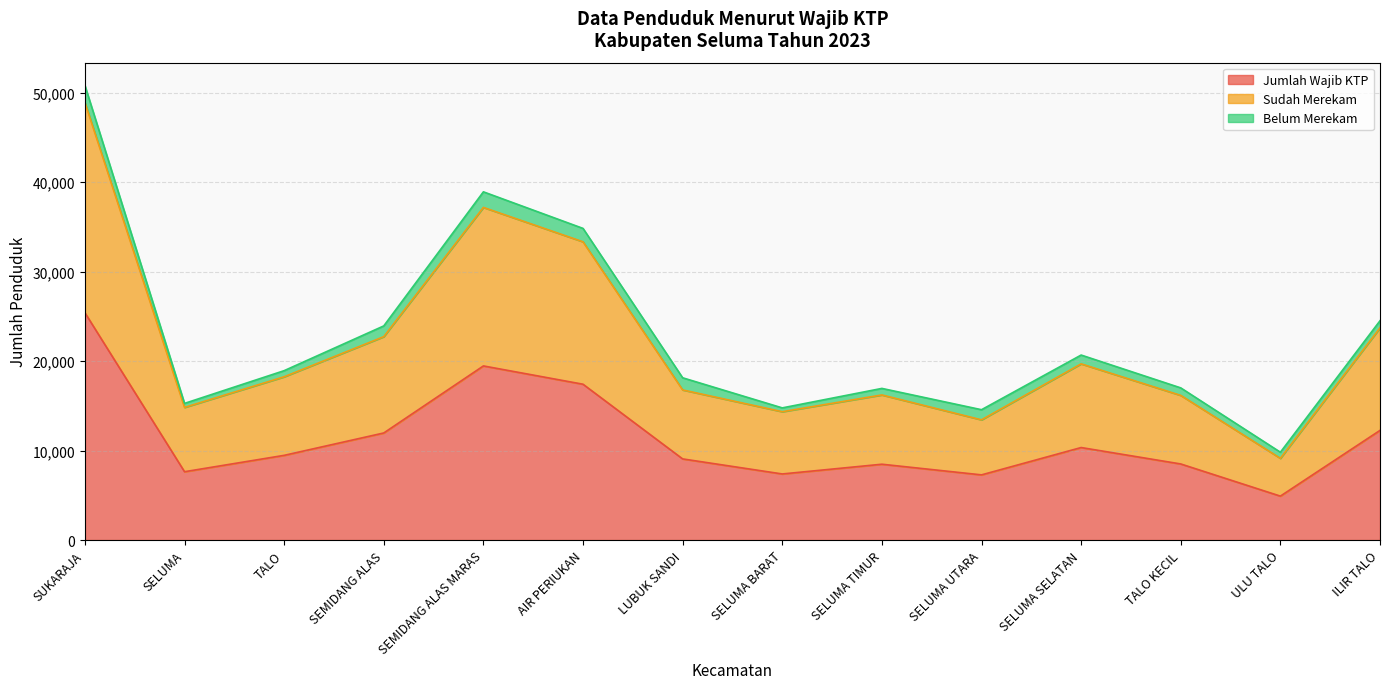

What is the sum of the Jumlah Wajib KTP values at LUBUK SANDI and SELUMA TIMUR?

17548